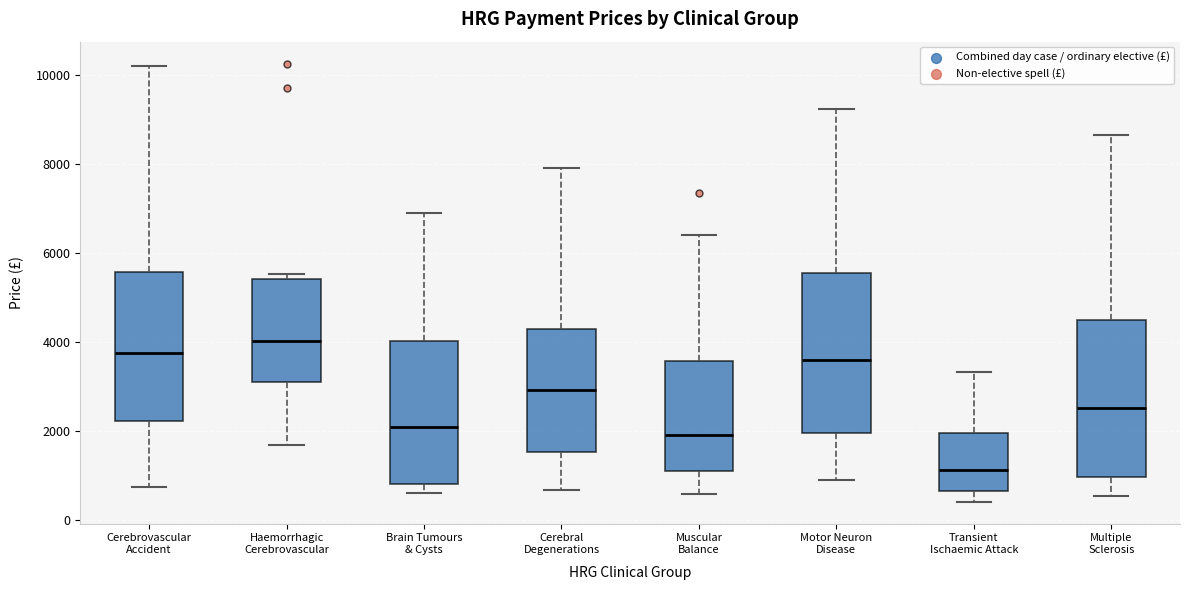

Reading left to right, transcribe this box plot: for each box, give where its median line is, the range the box spans, and where its two whiskers end, as read against the y-axis. The values are not printed on the chart, so give them approximately, as read against the axis.

Cerebrovascular Accident: median 3800, box 2200 to 5600, whiskers 800 to 10200
Haemorrhagic Cerebrovascular: median 4000, box 3200 to 5400, whiskers 1600 to 5600
Brain Tumours & Cysts: median 2200, box 800 to 4000, whiskers 600 to 6800
Cerebral Degenerations: median 3000, box 1600 to 4200, whiskers 600 to 8000
Muscular Balance: median 2000, box 1200 to 3600, whiskers 600 to 6400
Motor Neuron Disease: median 3600, box 2000 to 5600, whiskers 1000 to 9200
Transient Ischaemic Attack: median 1200, box 600 to 2000, whiskers 400 to 3400
Multiple Sclerosis: median 2600, box 1000 to 4400, whiskers 600 to 8600